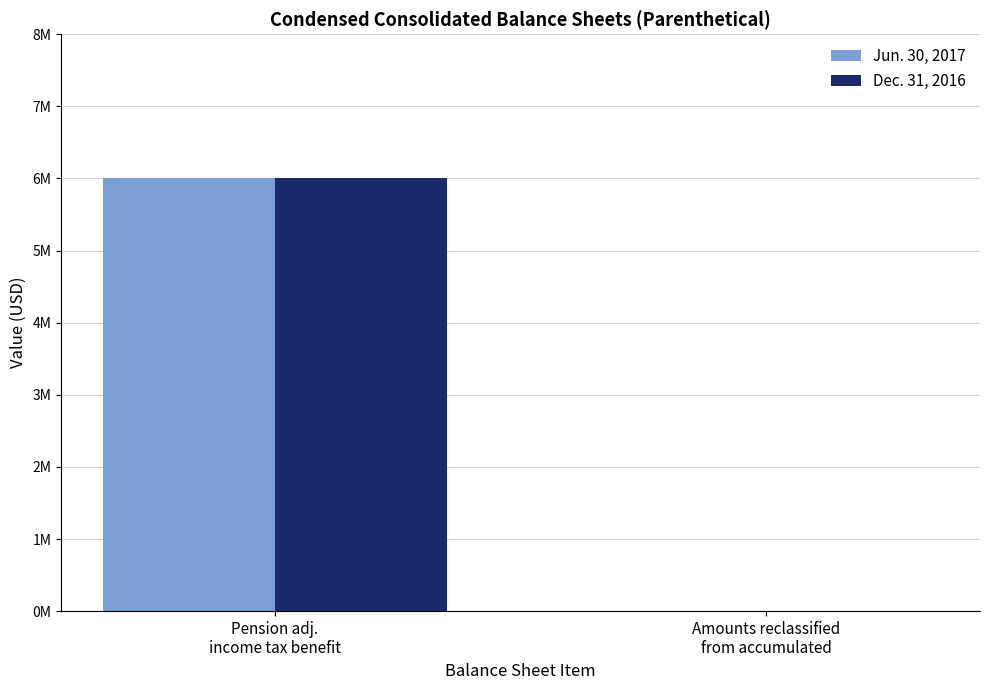

Count the Jun. 30, 2017 values in the range 0 to 6000000.

2